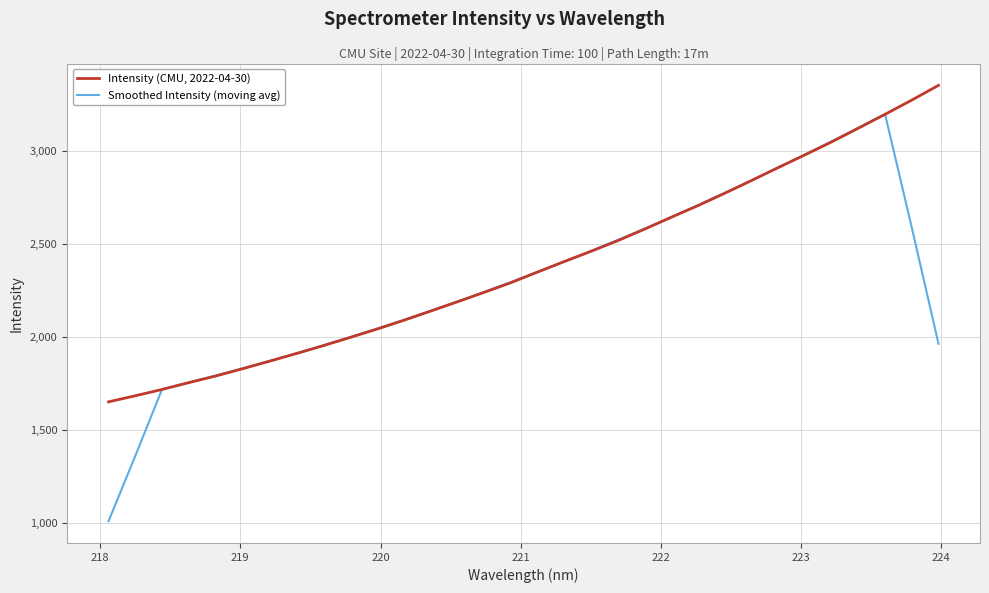

What is the maximum value for Intensity (CMU, 2022-04-30)?

3352.5